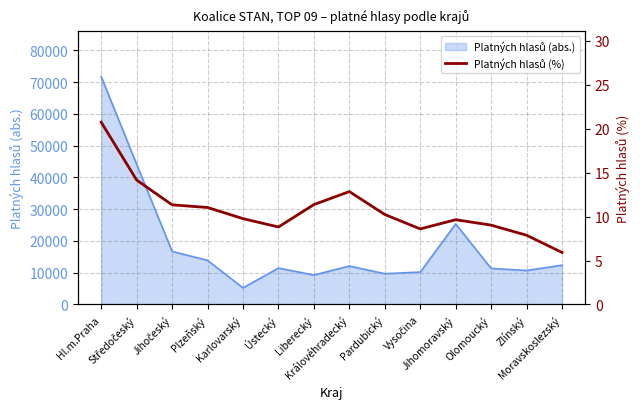

The chart shows a value of 11.4 at Liberecký. True or false?

True